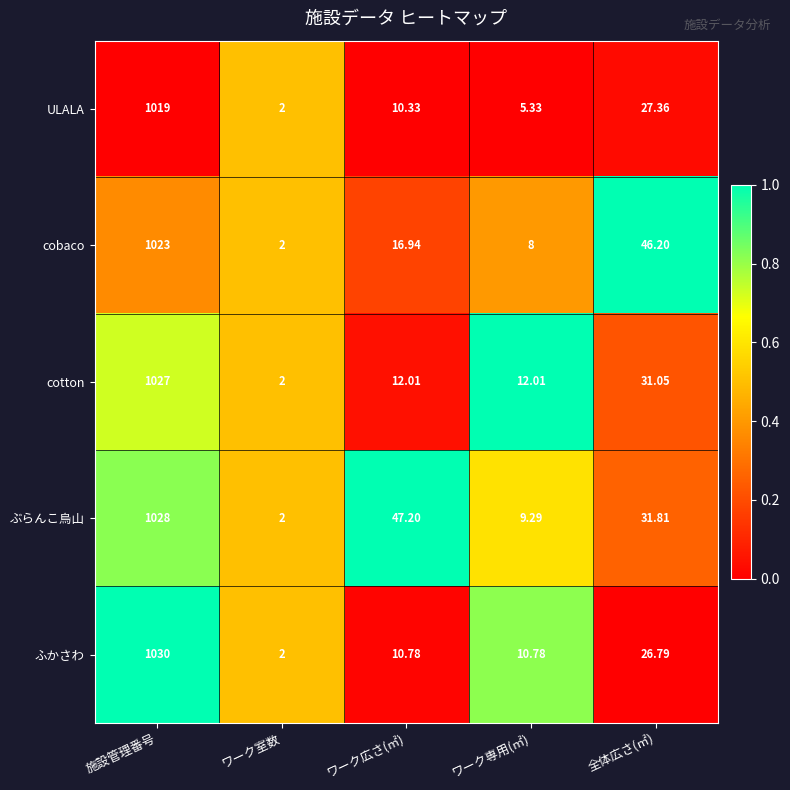

Which label corresponds to the smallest value in the chart?

ワーク室数